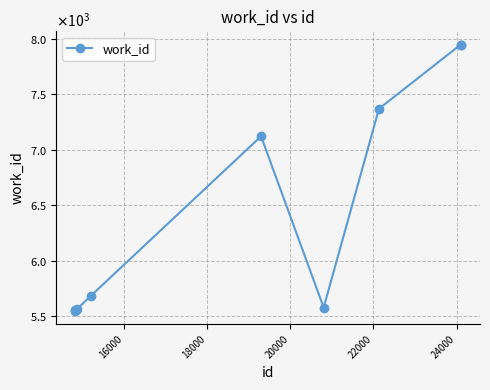

Count the number of data series in this chart.

1